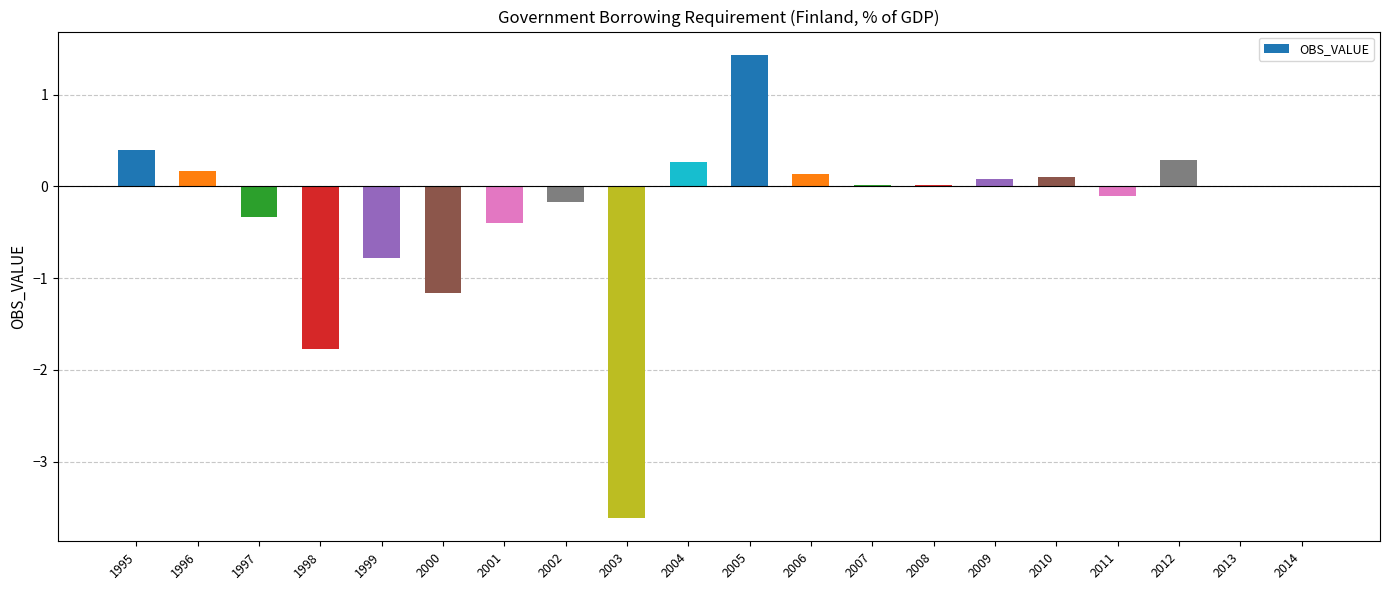

What is the maximum value shown in the chart?

1.4